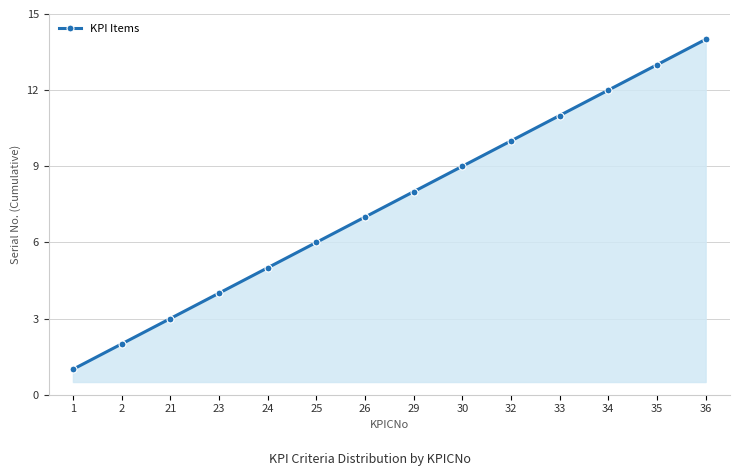

What is the change in value from 21 to 34?

+9